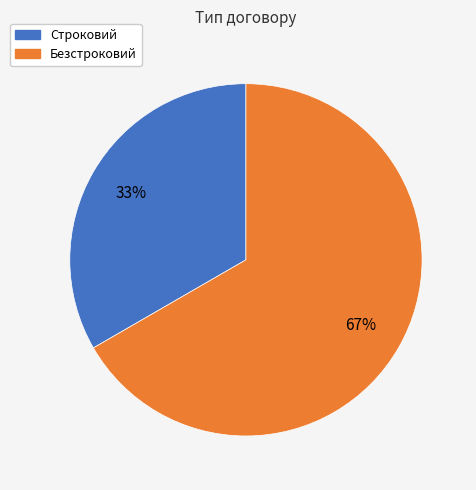

What is the smallest slice in the pie chart?

Строковий